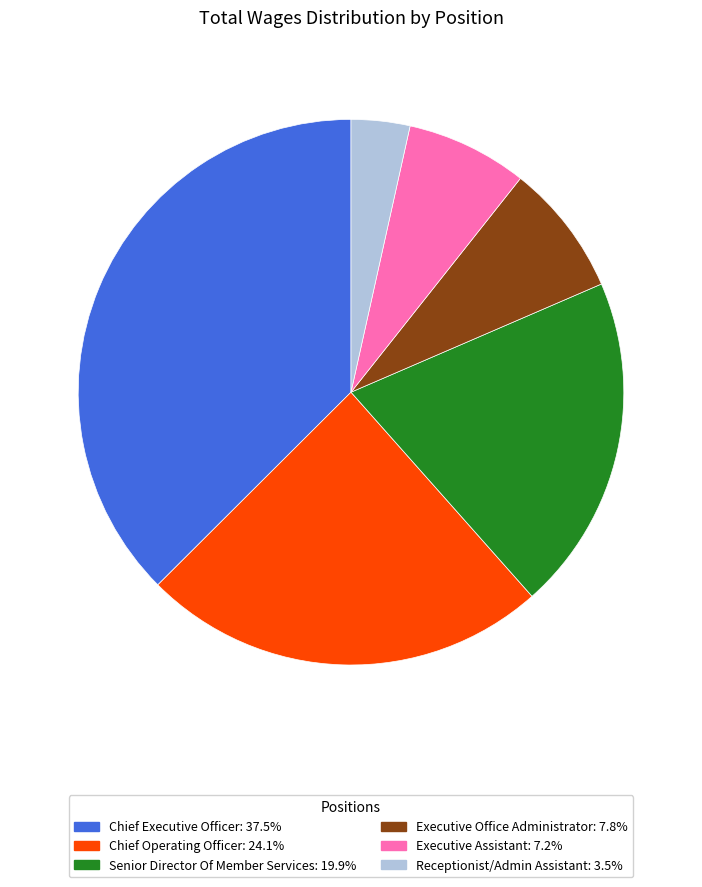

Do Executive Office Administrator and Receptionist/Admin Assistant together represent more than half of the pie?

No